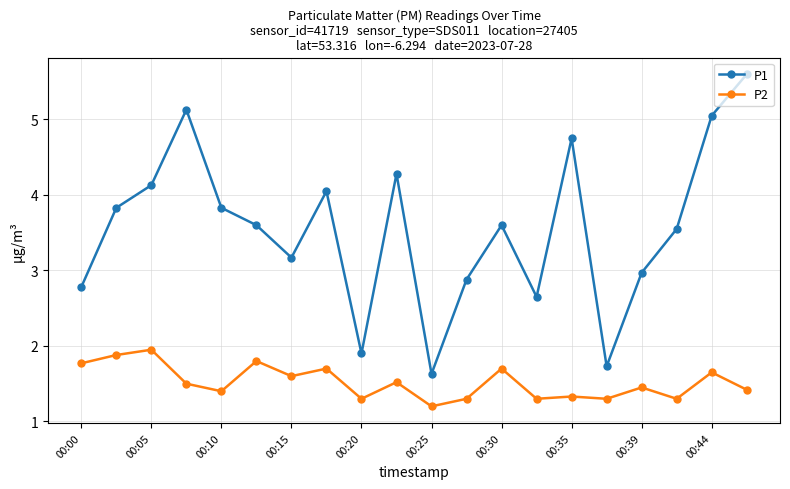

Which series has the largest total across all categories?

P1